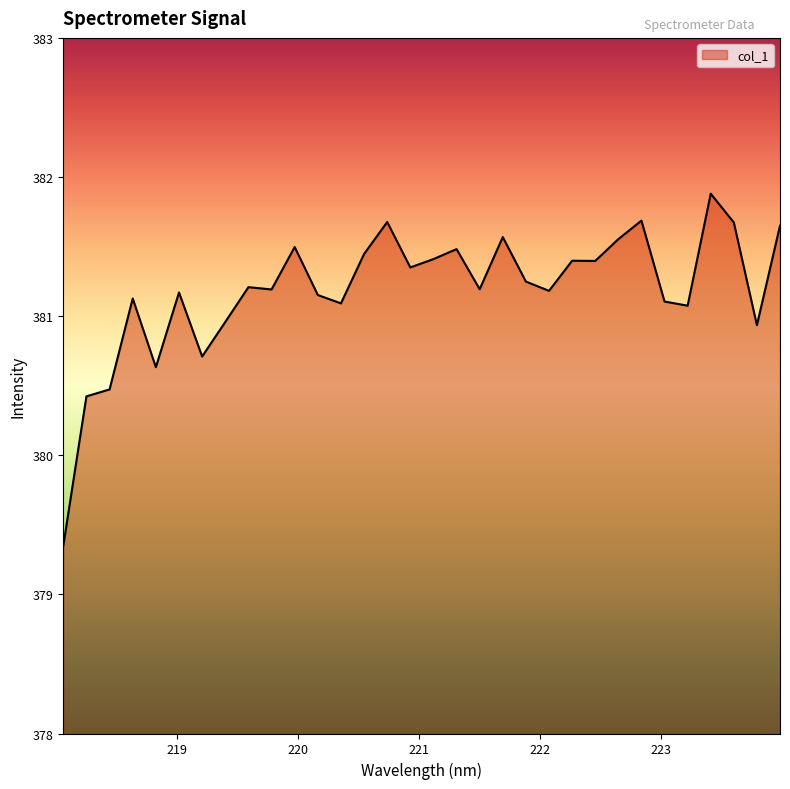

Does the chart have visible grid lines?

No